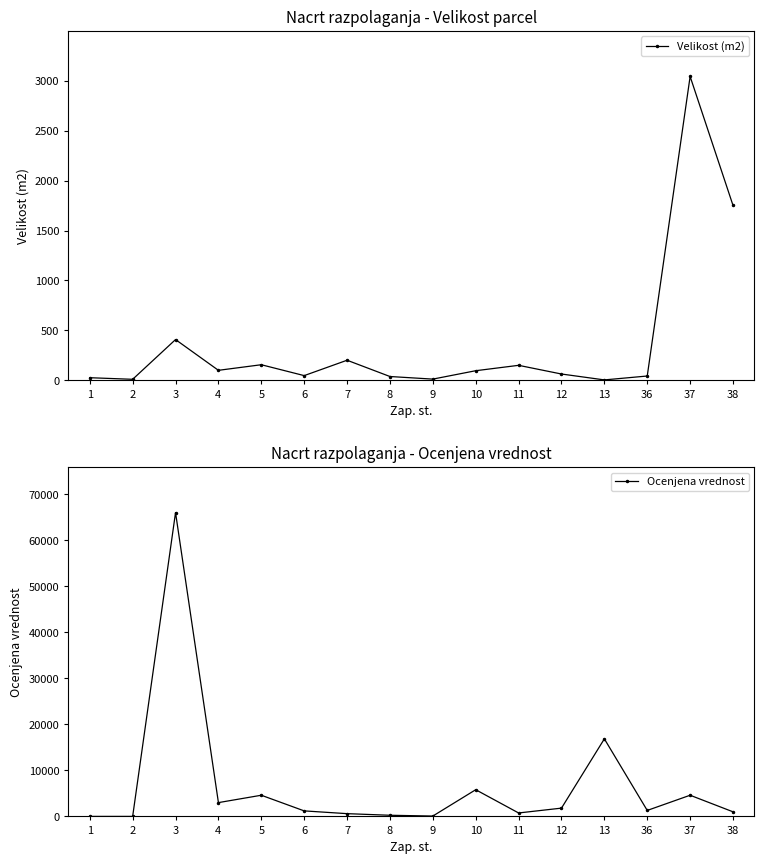

How many intersections are there between Velikost (m2) and Ocenjena vrednost?

2